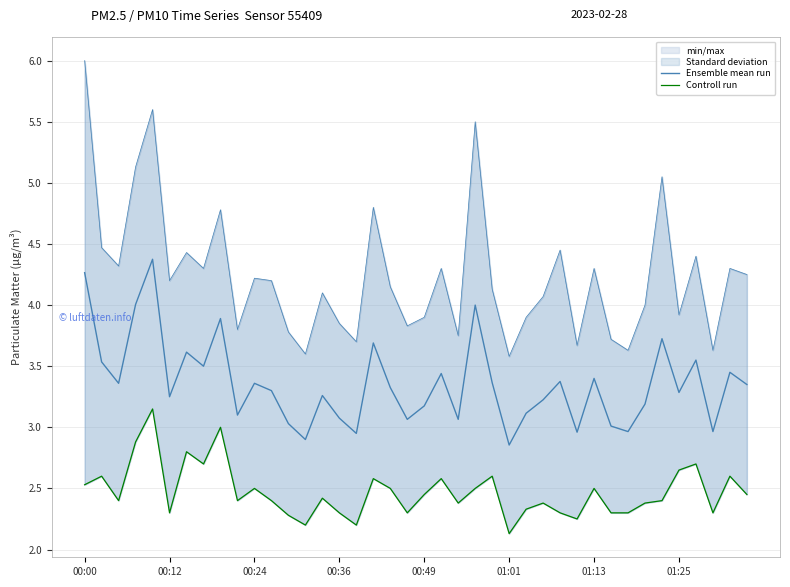

True or false: Ensemble mean run and Controll run intersect in this chart.

False